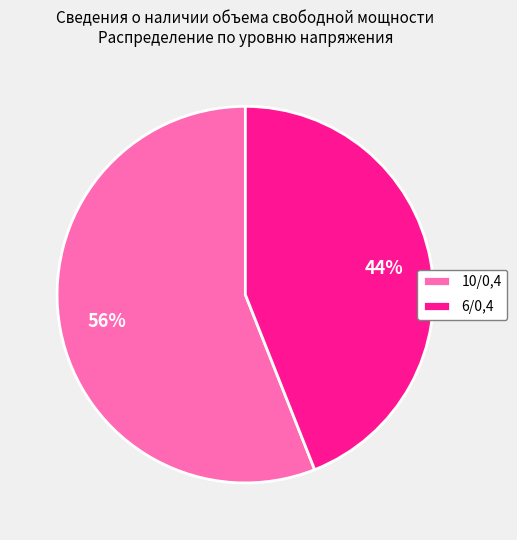

How many slices are in this pie chart?

2